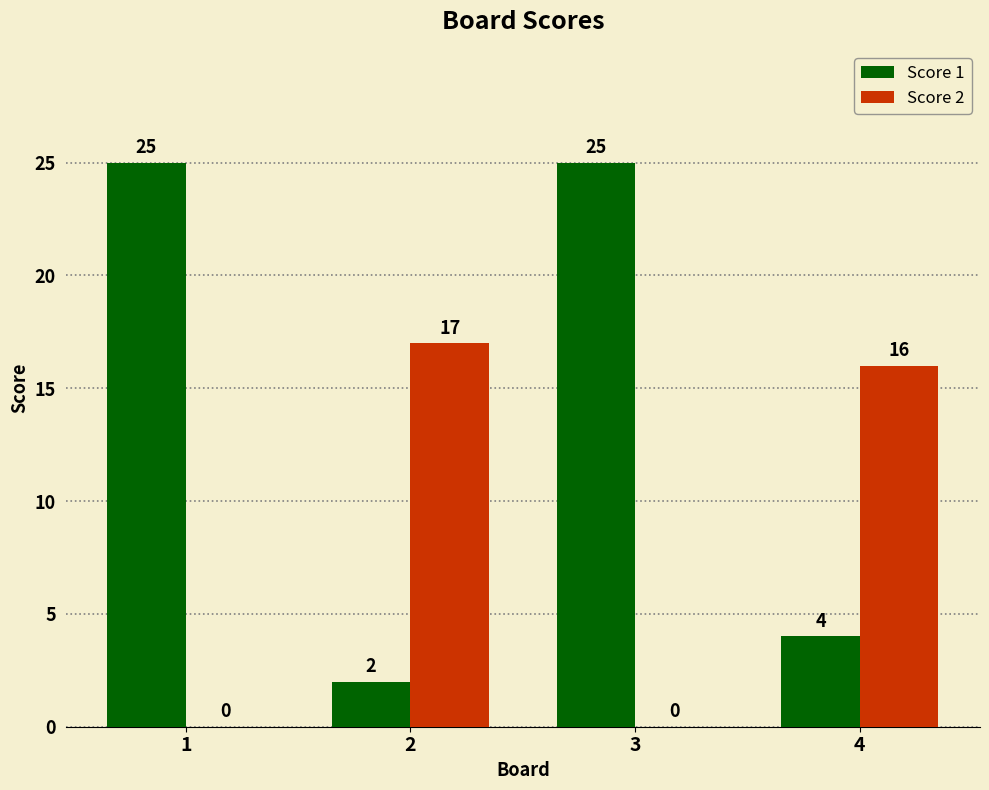

Between 2 and 3, which series saw the biggest shift?

Score 1